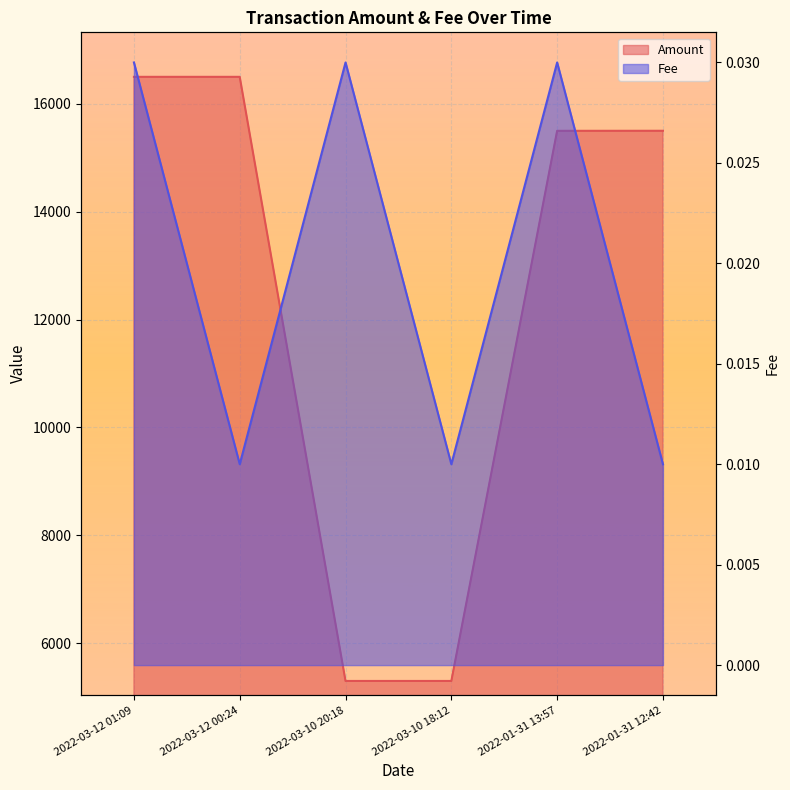

What is the label of the 1st point from the right?

2022-01-31 12:42